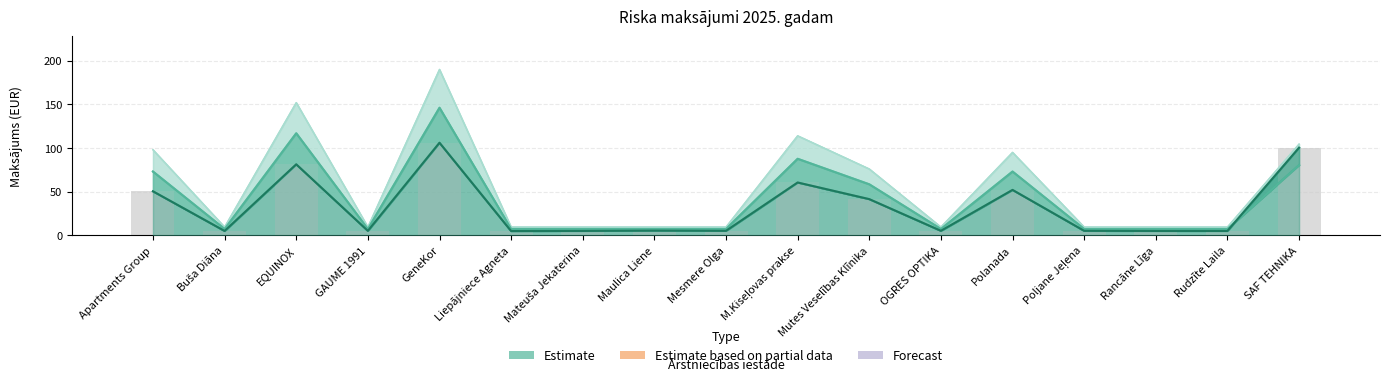

Which label corresponds to the smallest value in the chart?

Liepājniece Agneta